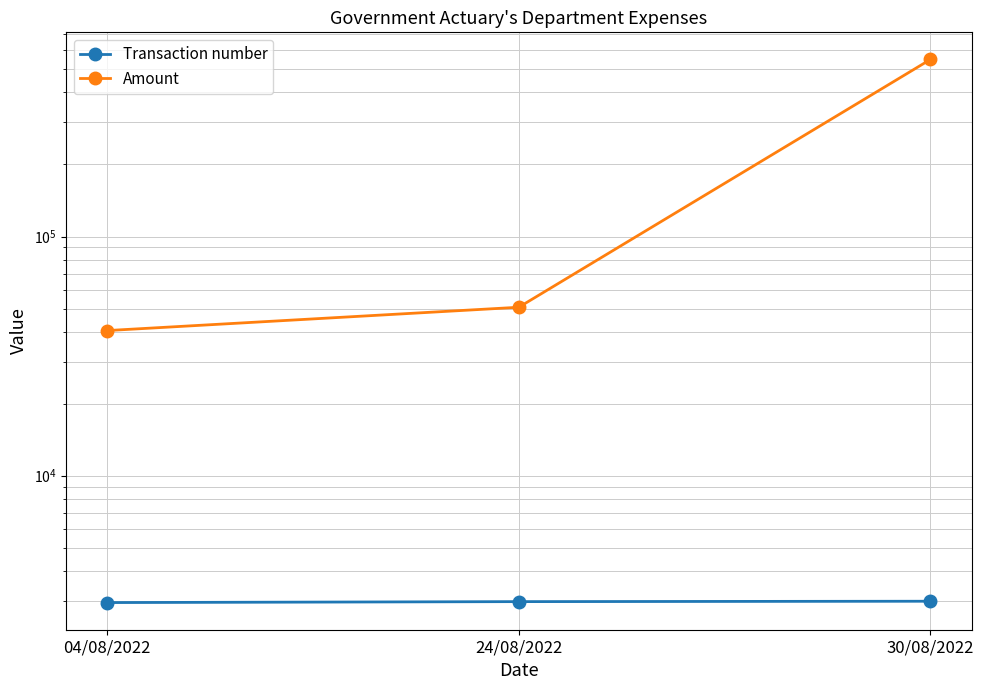

Which has a higher value, 30/08/2022 or 24/08/2022?

30/08/2022